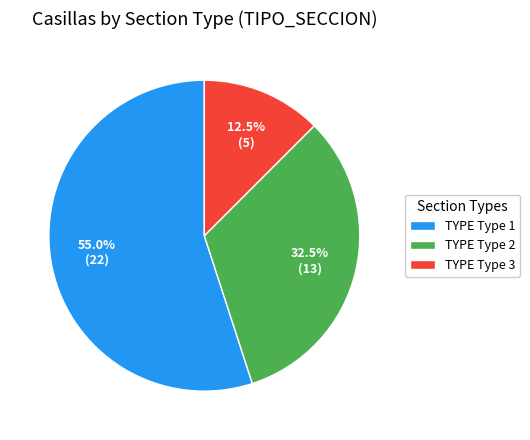

Between TYPE Type 2 and TYPE Type 3, which is larger?

TYPE Type 2